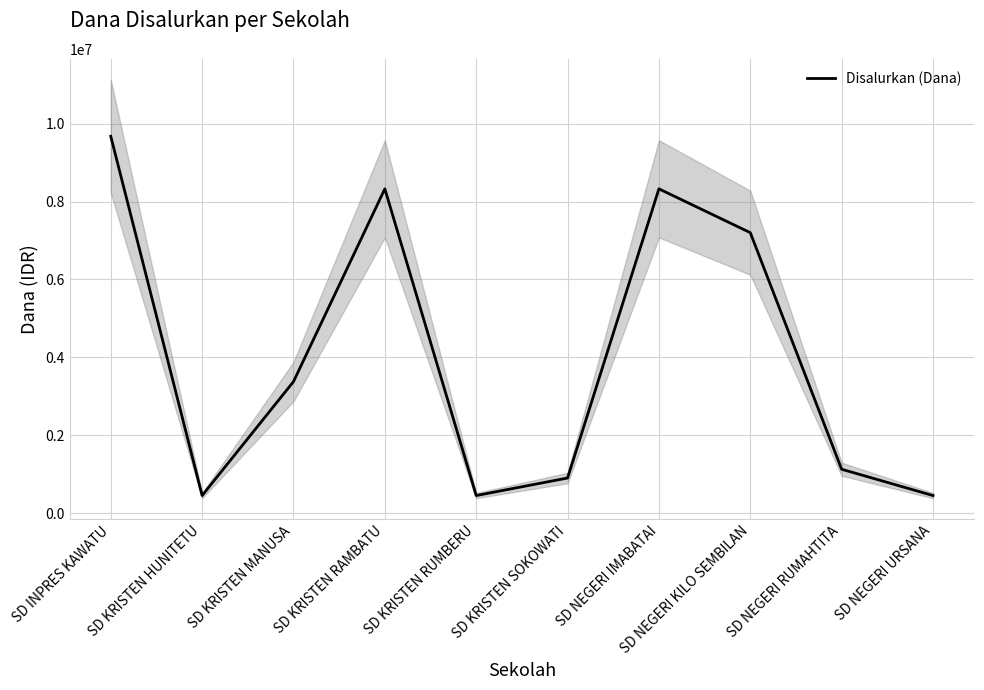

Where does the data first go above 3375000?

SD INPRES KAWATU